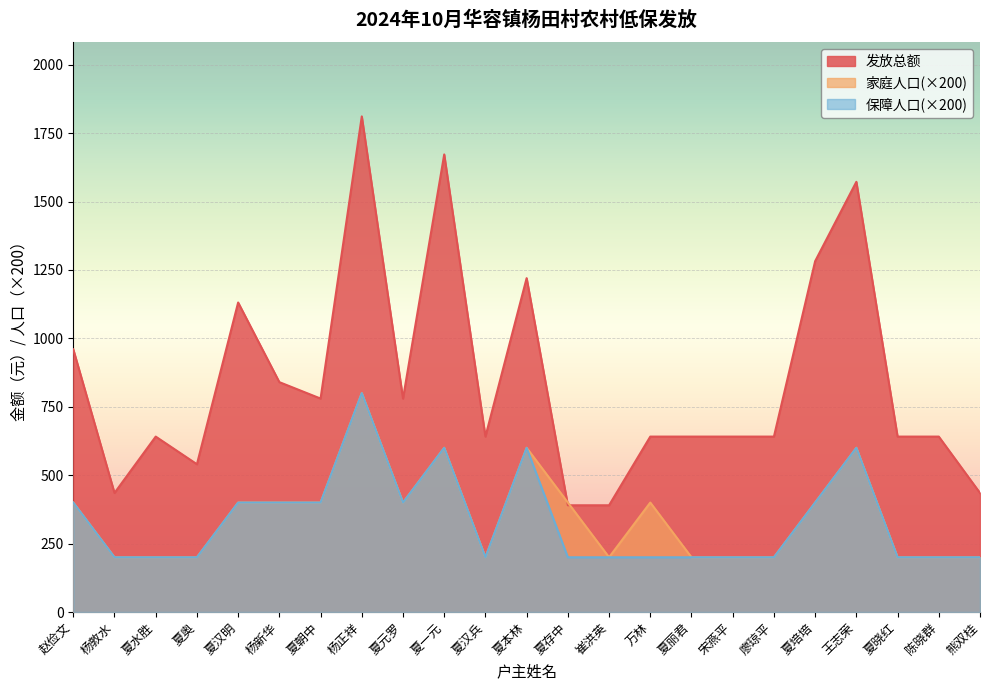

What is the value of the 发放总额 point at the 20th from the left?

1572